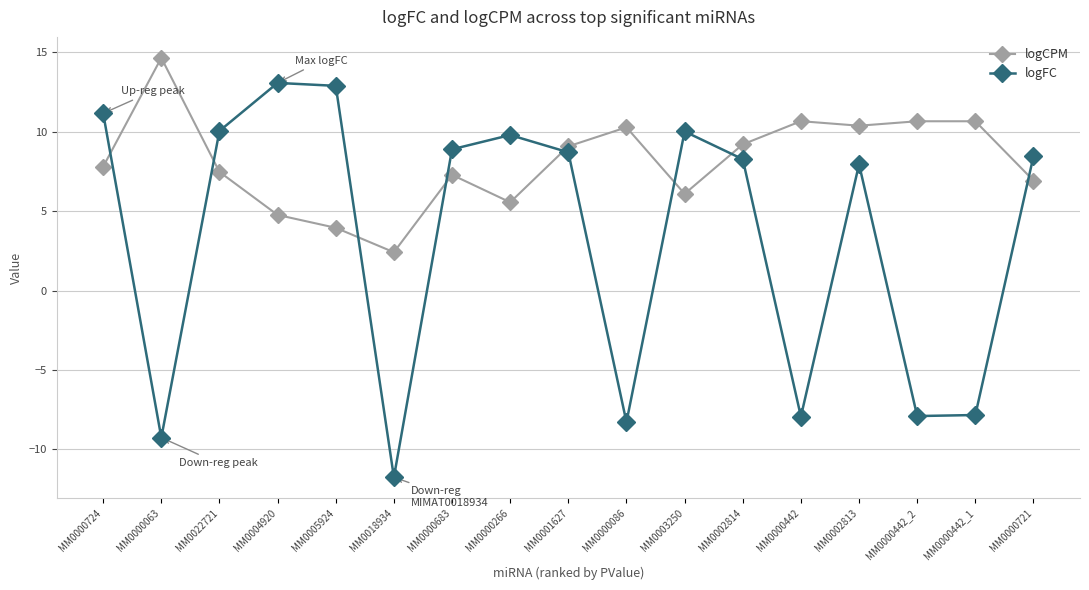

What is the spread (max minus min) of values at MM0003250?

3.9